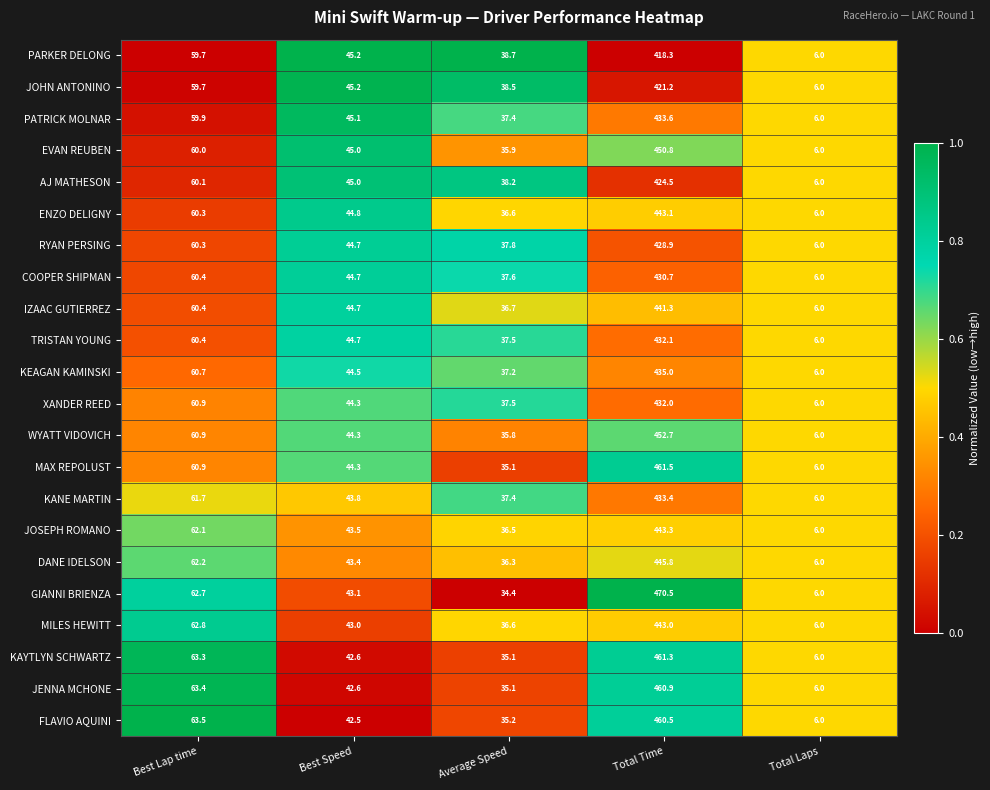

Which series changed the most between Average Speed and Total Laps?

PARKER DELONG